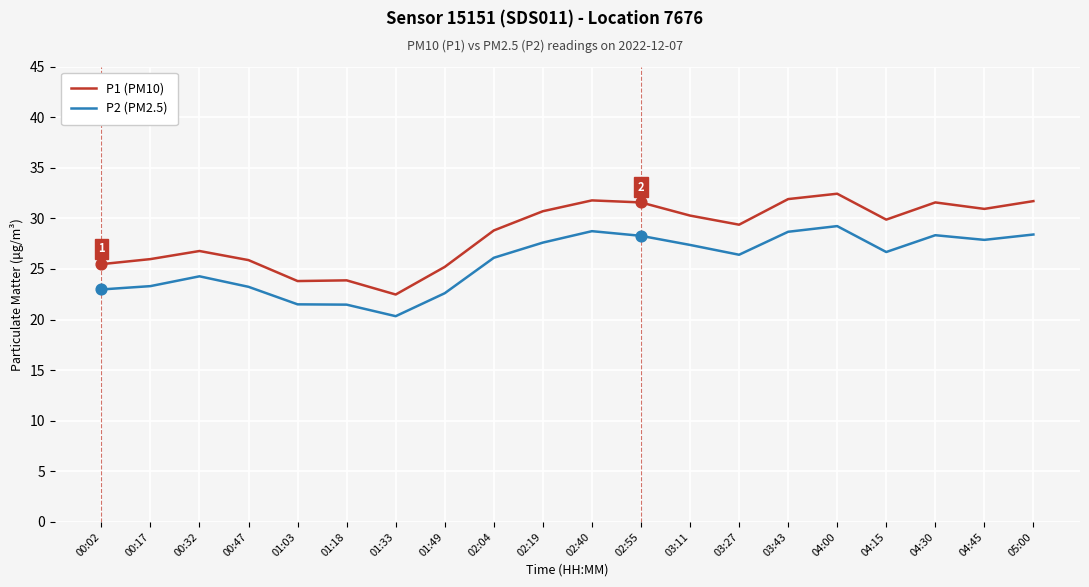

What is the spread (max minus min) of values at 04:15?

3.2